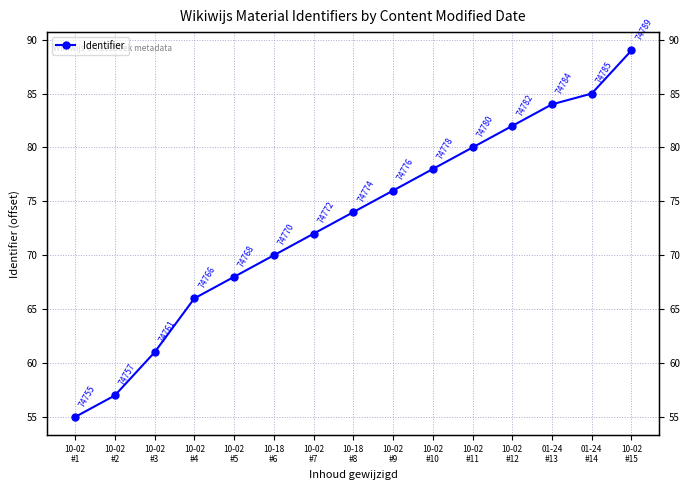

What value does the data have at 10-02
#4, to the nearest 10?

70